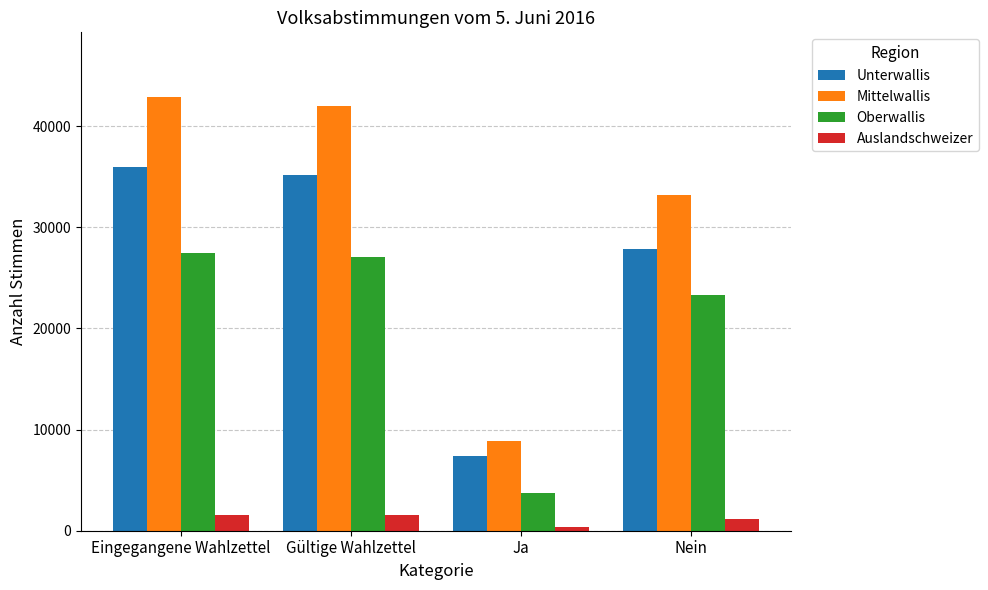

What is the maximum value for Mittelwallis?

42844